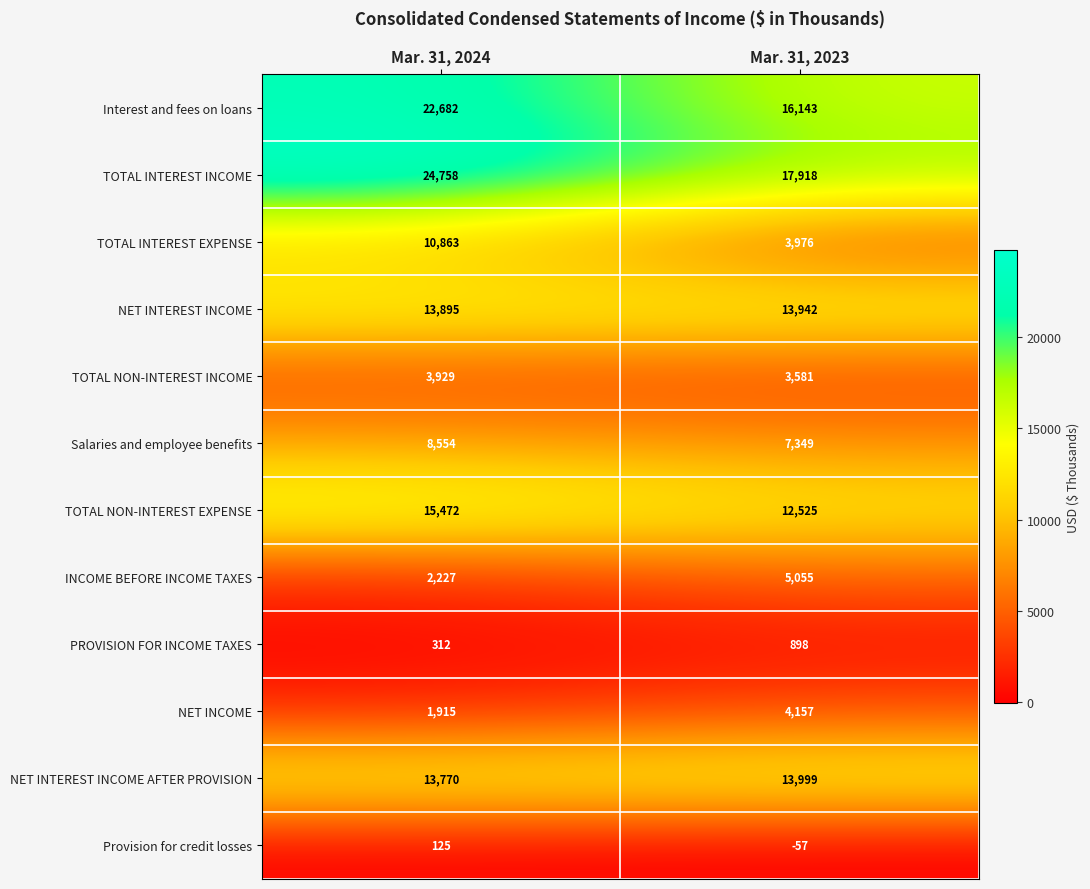

Is it true that Provision for credit losses equals -57 at Mar. 31, 2023?

True